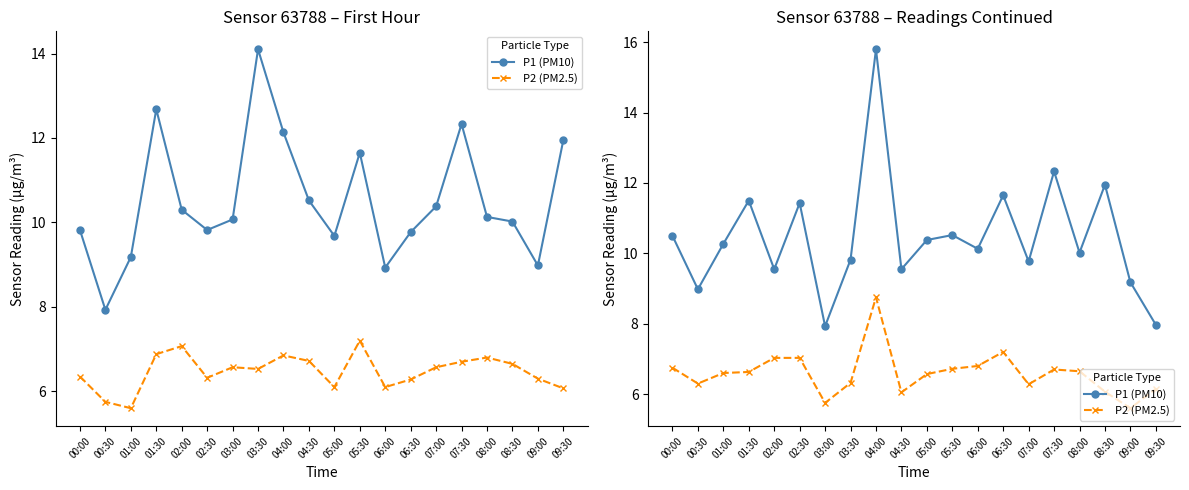

Is it true that P1 (PM10) equals 10.1 at 06:00?

True